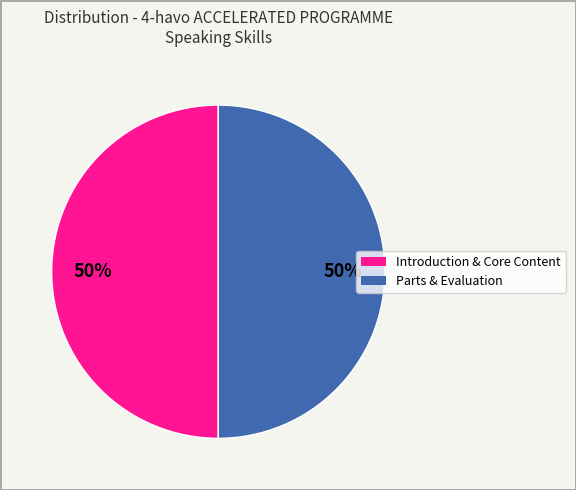

How many slices are in this pie chart?

2